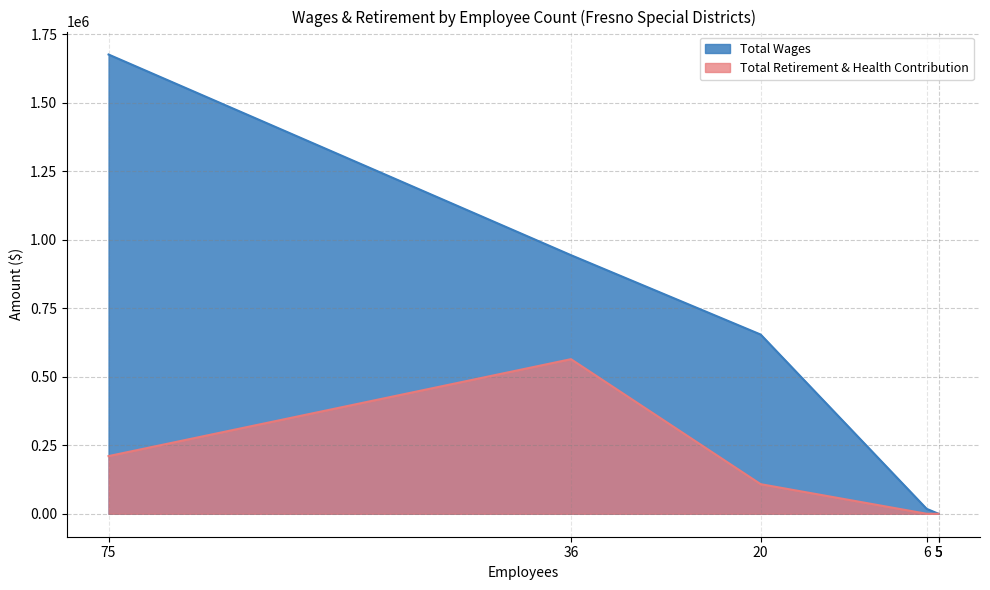

What is the maximum value shown in the chart?

1676196